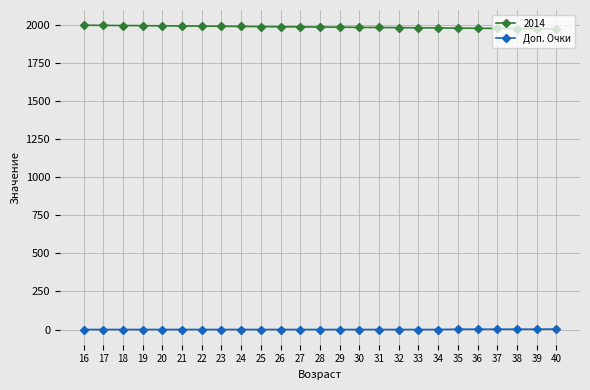

What is the greatest value displayed?

1998